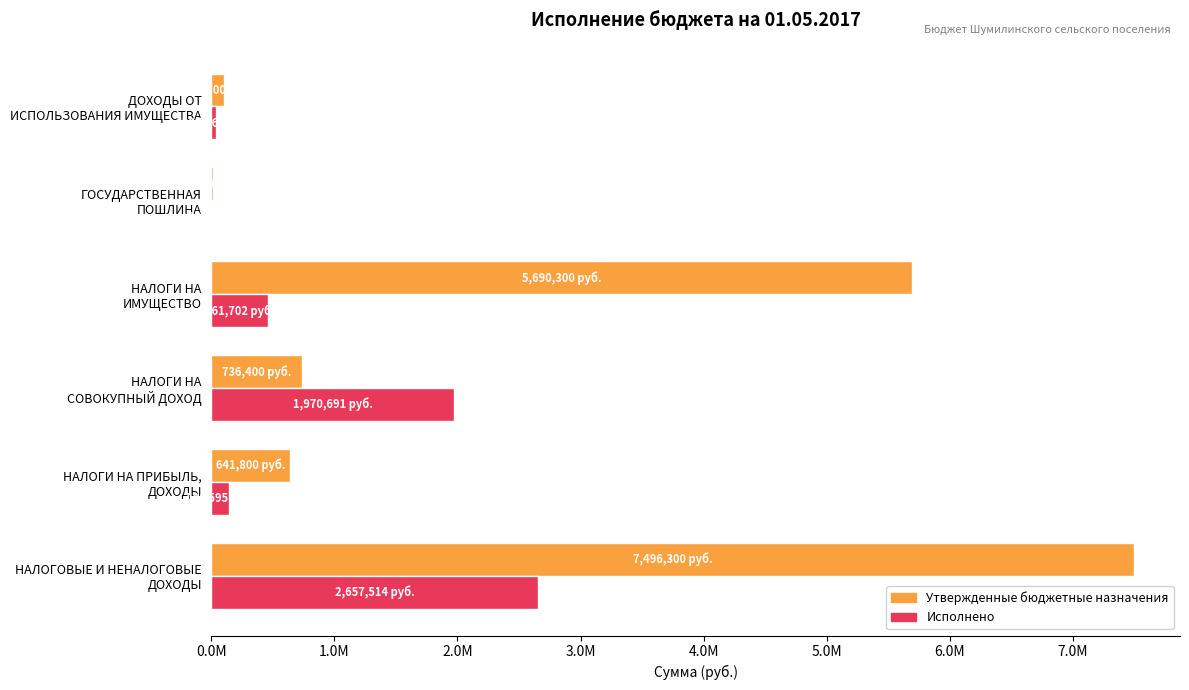

Which series has the widest spread of values?

Утвержденные бюджетные назначения